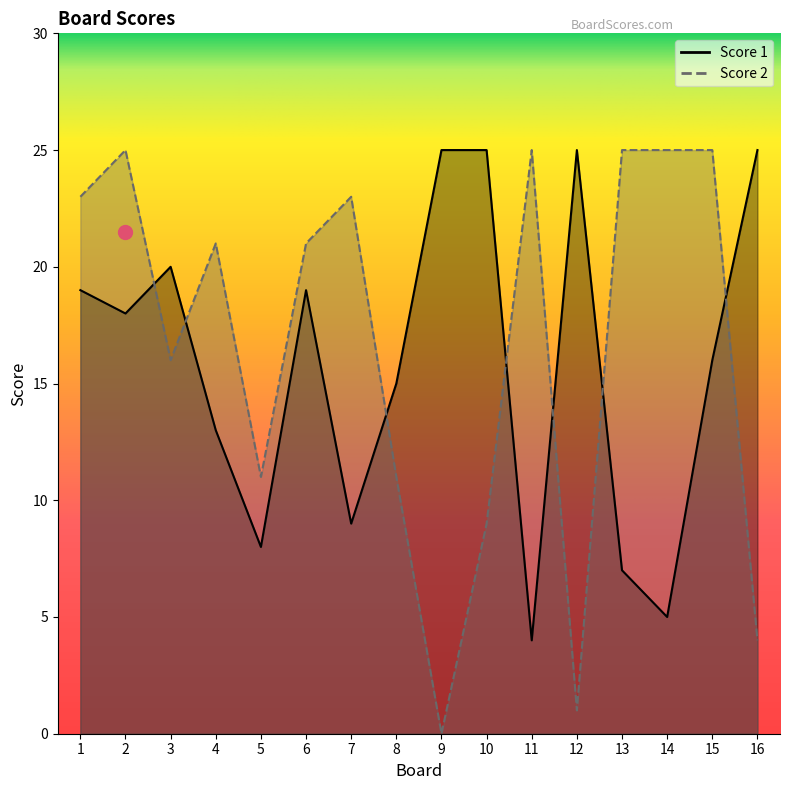

What is the difference between the maximum and minimum values in the Score 2 series?

25